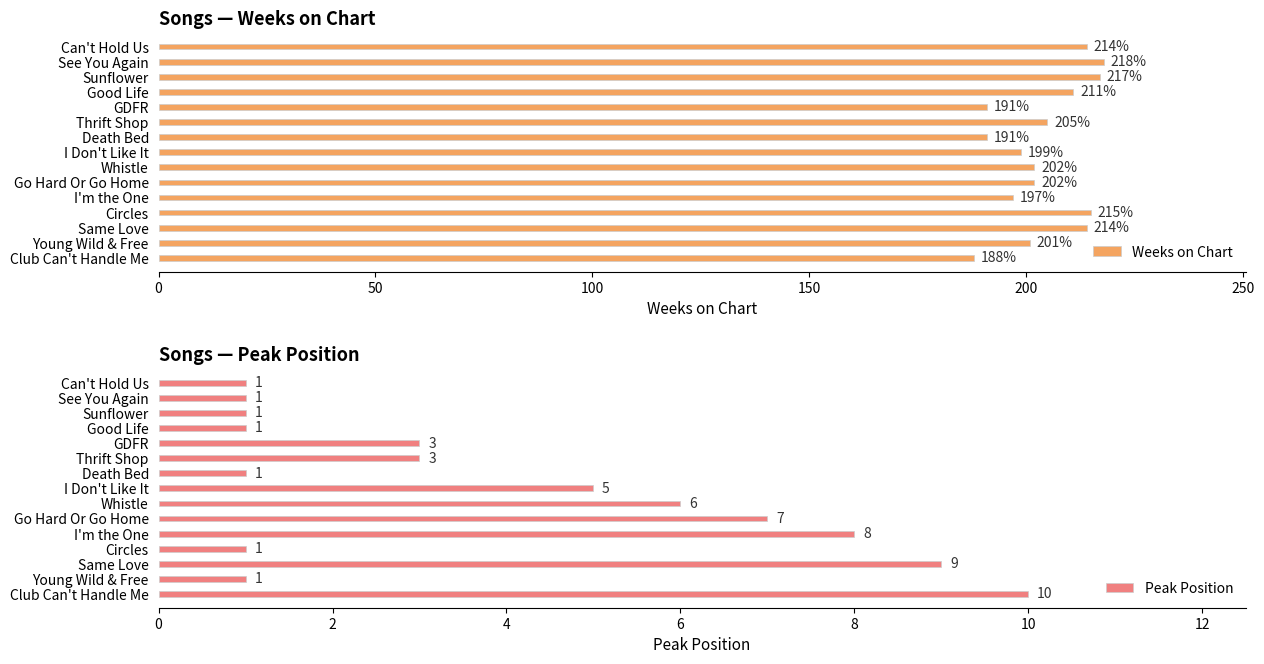

How many groups of bars are there?

15